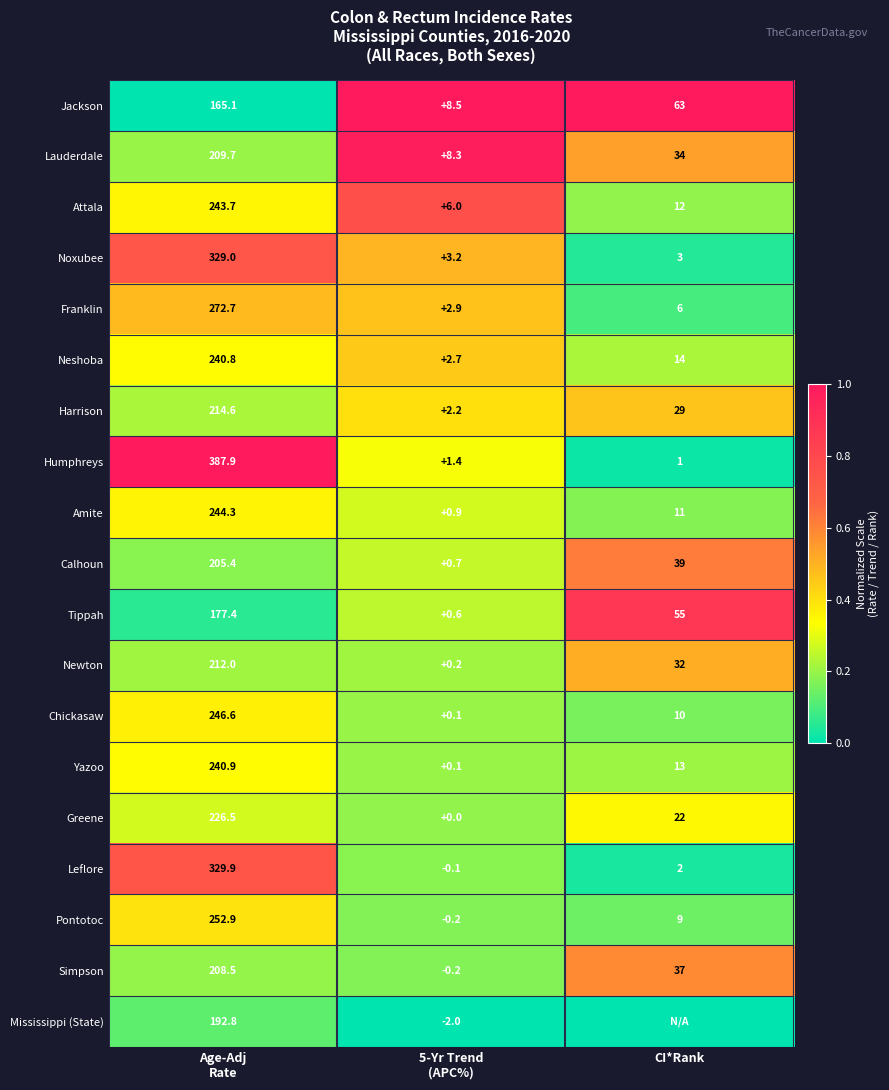

The value of Amite at CI*Rank is 6.1. True or false?

False